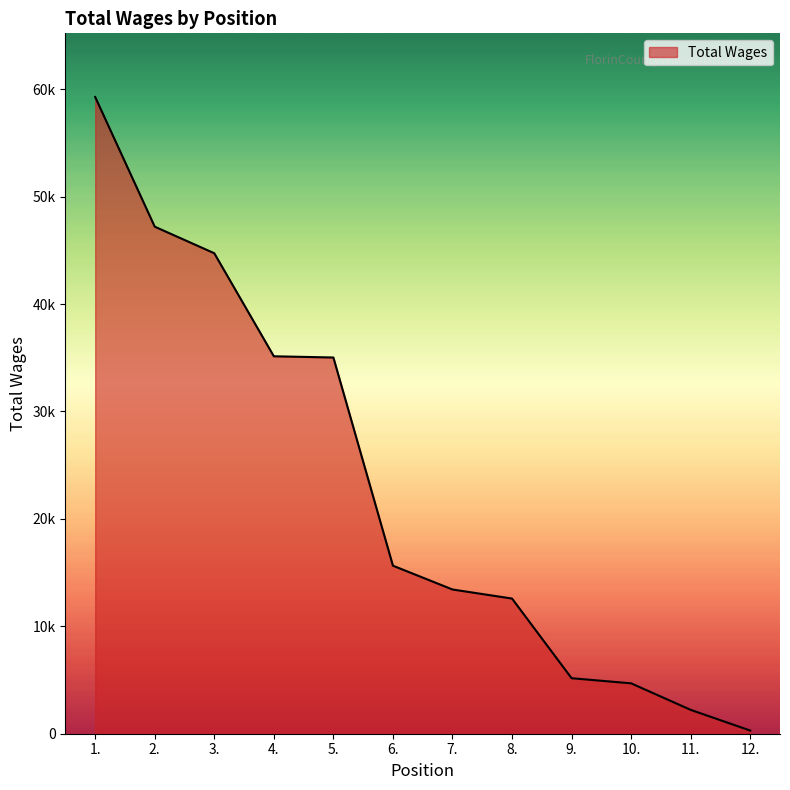

What is the label of the 3rd point from the left?

3.